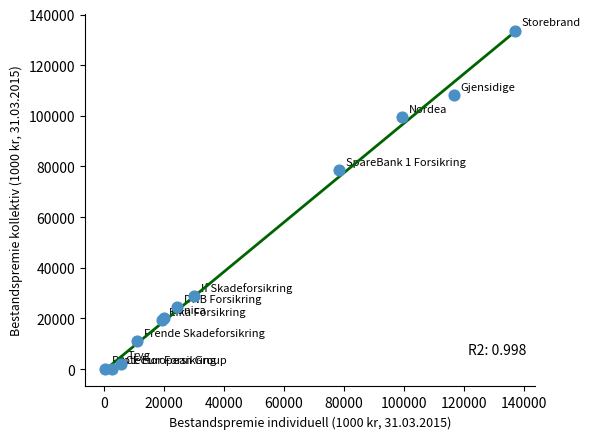

What Y value in the scatter plot is closest to 66819?

78433